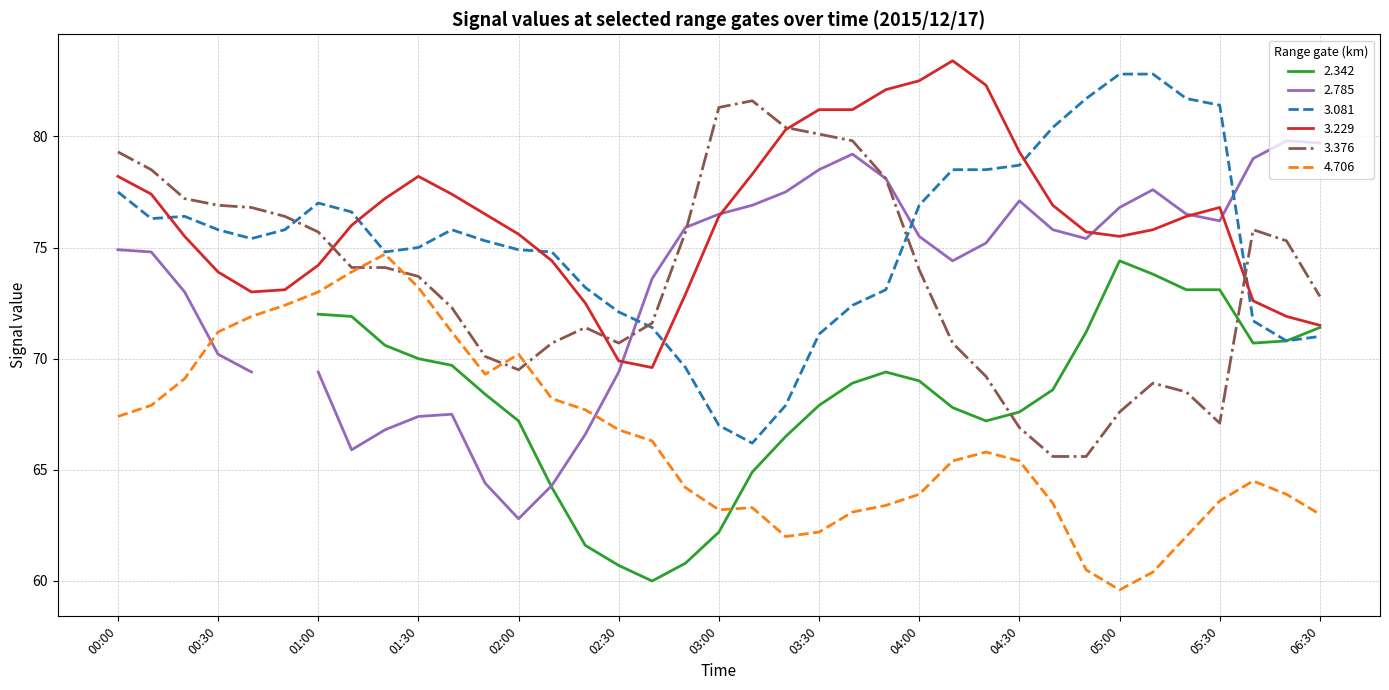

Is it true that 3.229 equals 20.9 at 04:30?

False